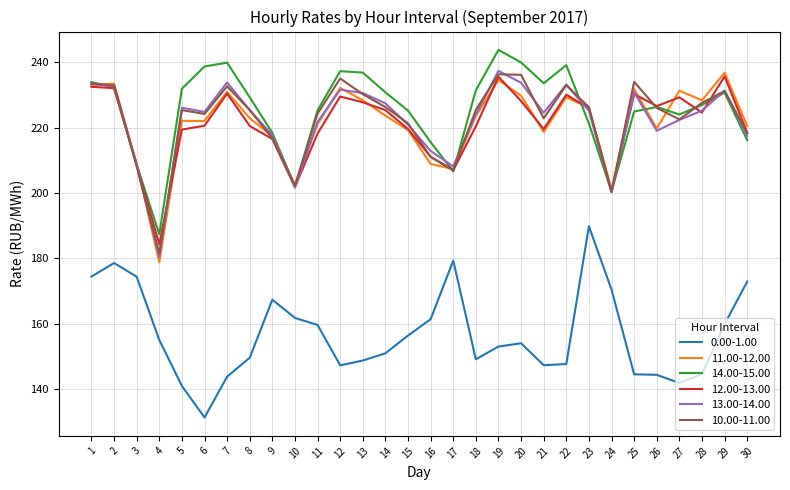

Which series ends up on top after the final intersection of 14.00-15.00 and 12.00-13.00?

12.00-13.00